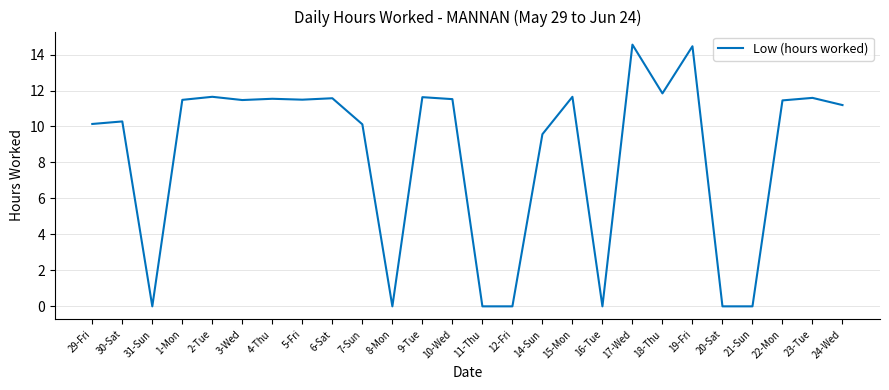

Count the number of values greater than 11.

15